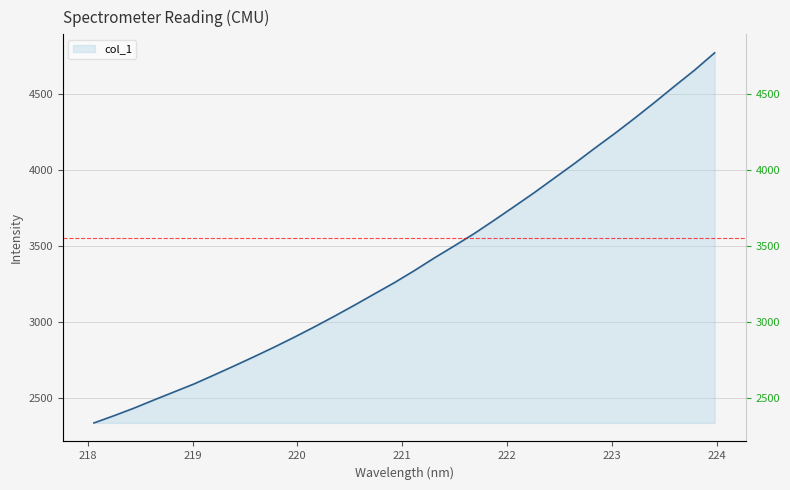

What position from the left is 220.9264?

16